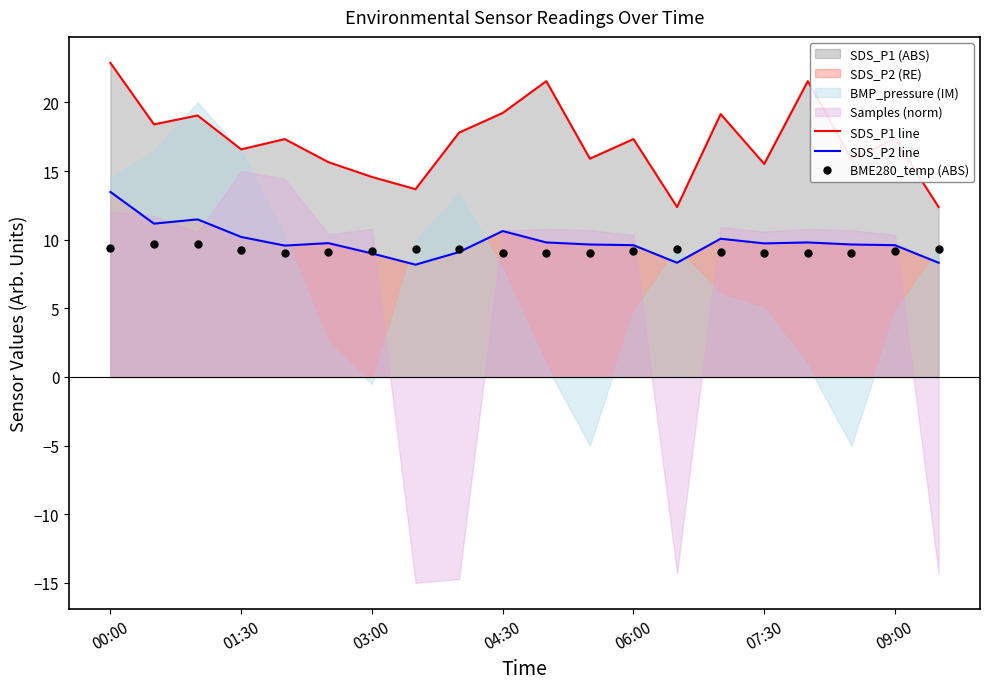

The value of SDS_P1 line at 03:00 is 19.3. True or false?

False